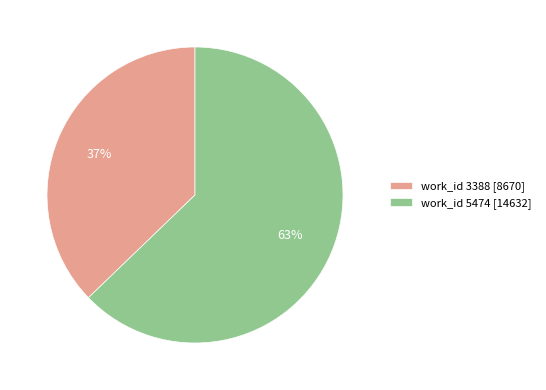

Combined, do work_id 3388 [8670] and work_id 5474 [14632] account for over 50%?

Yes